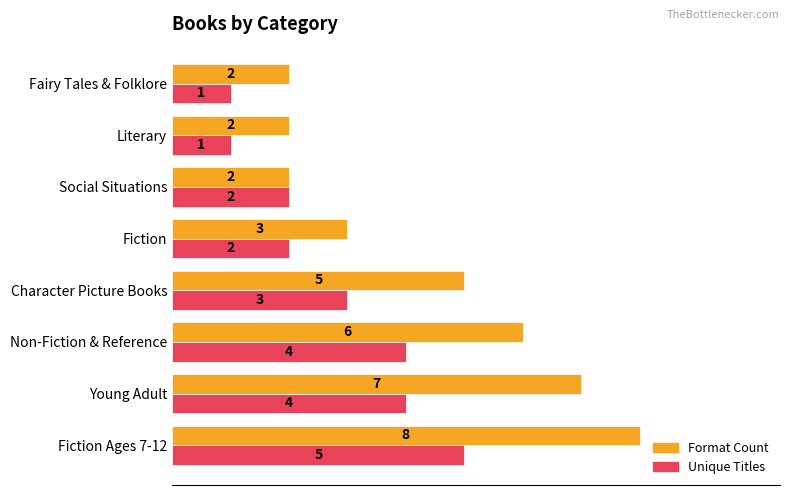

What is the sum of all Format Count values?

35